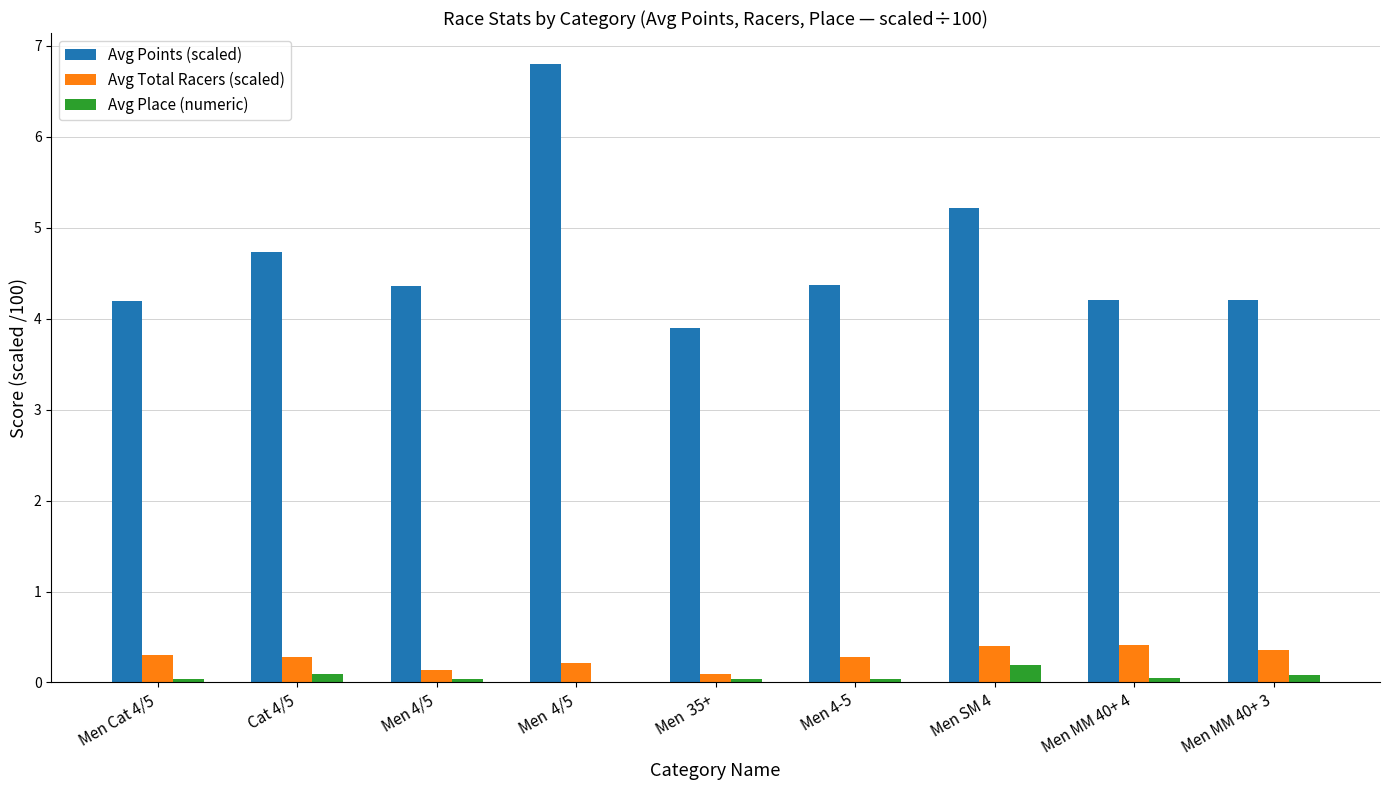

What is the total value across all series at Men  4/5?

7.0